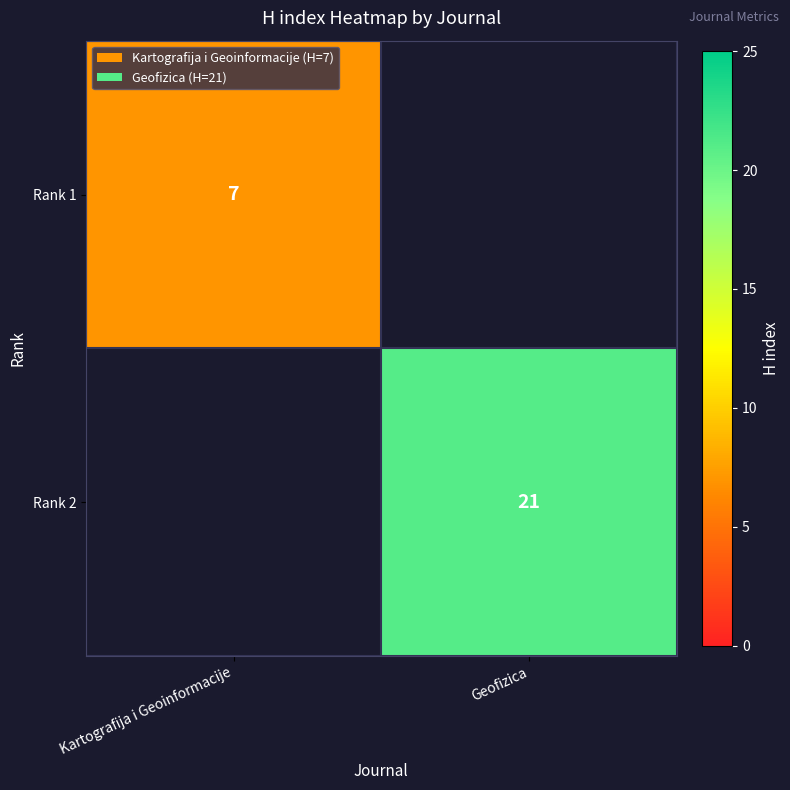

Is the value of Rank 2 at Geofizica greater than the value of Rank 1 at Kartografija i Geoinformacije?

Yes